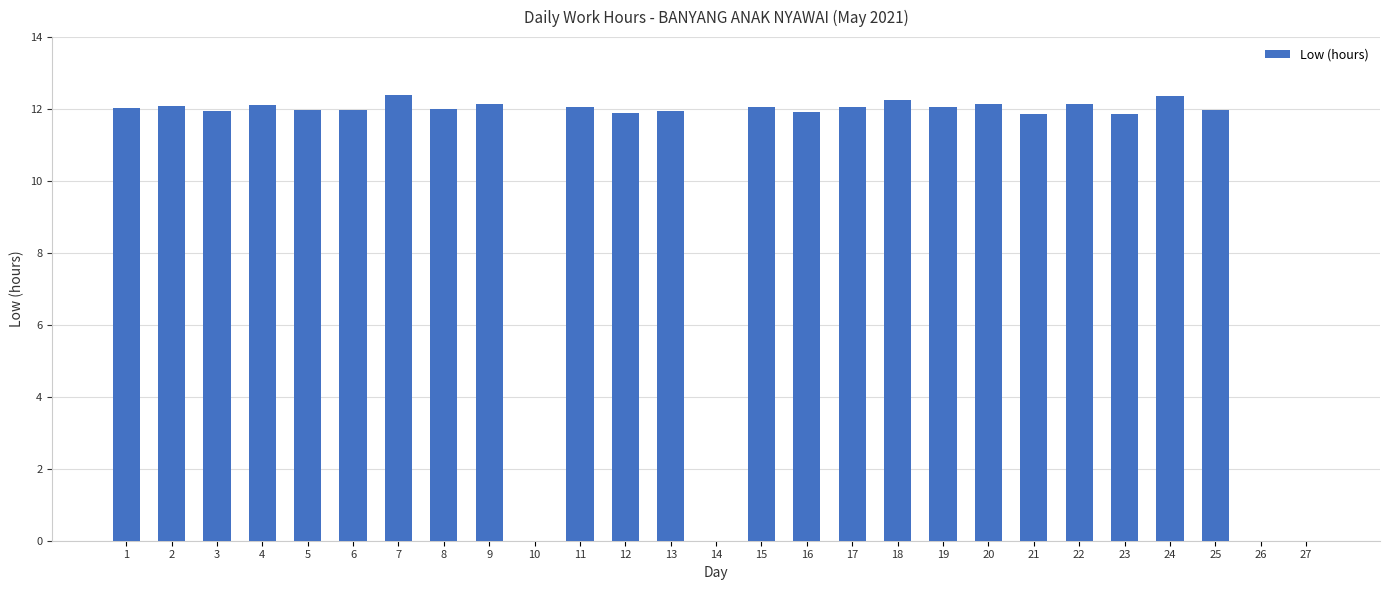

Which has a higher value, 26 or 25?

25